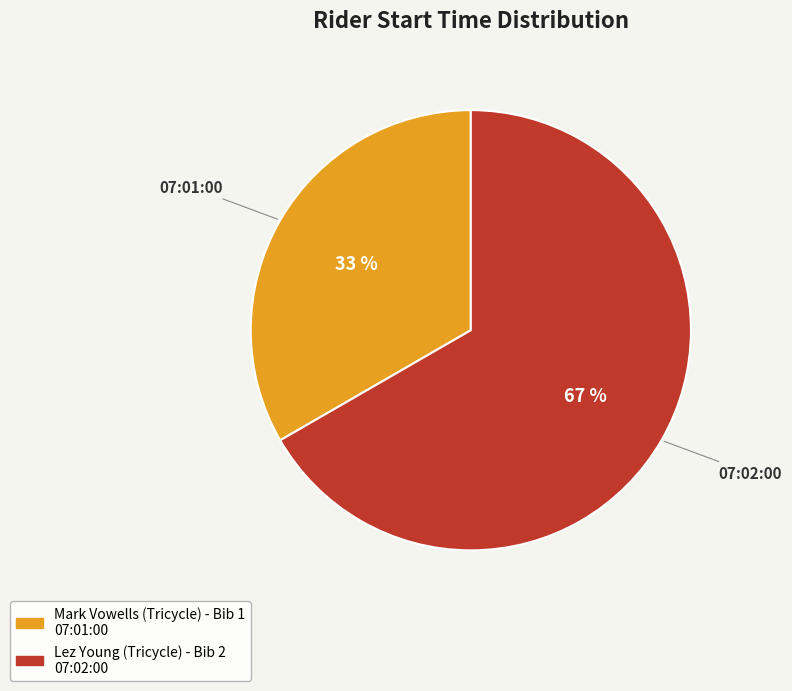

Is there any slice that represents more than half of the pie?

Yes